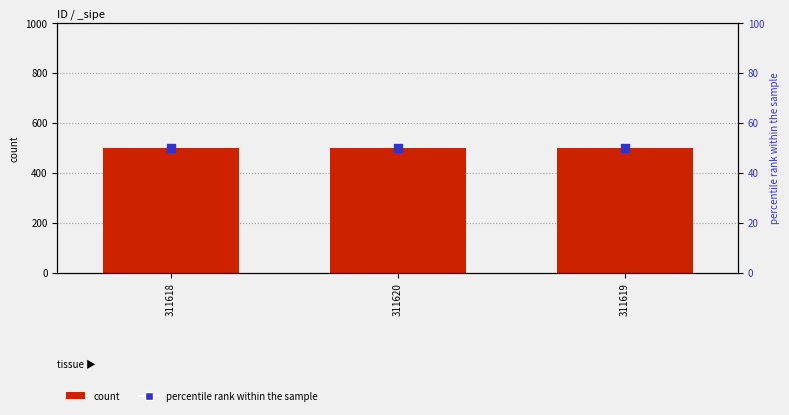

Which series has the largest Y range (max minus min)?

count